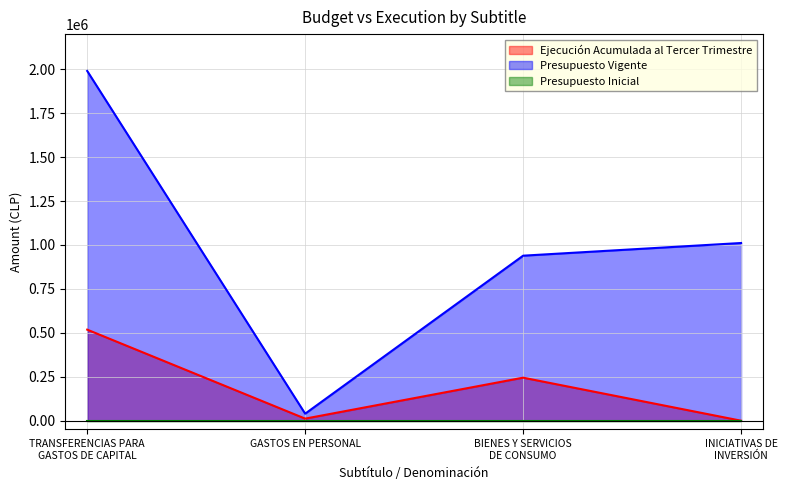

Does the chart display data point markers on the line(s)?

No